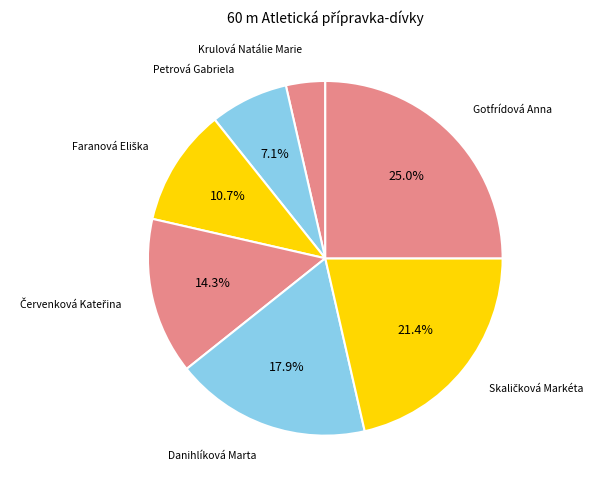

How many slices are in this pie chart?

7